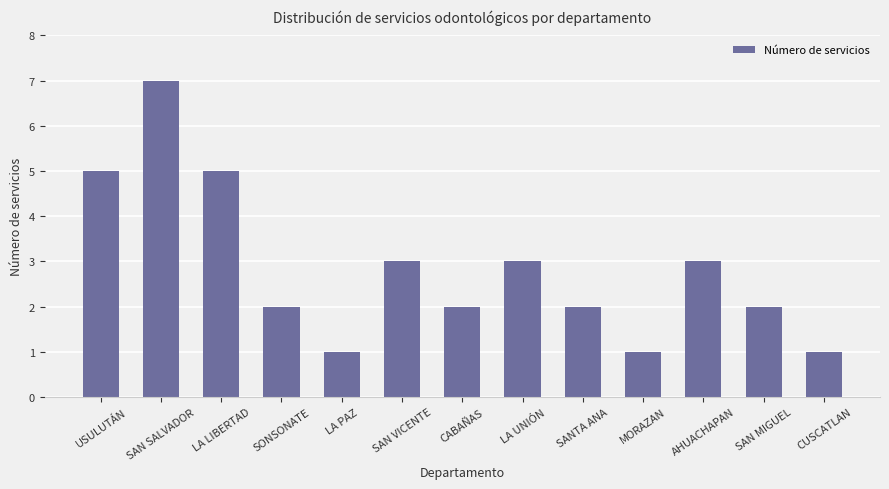

What is the greatest value displayed?

7